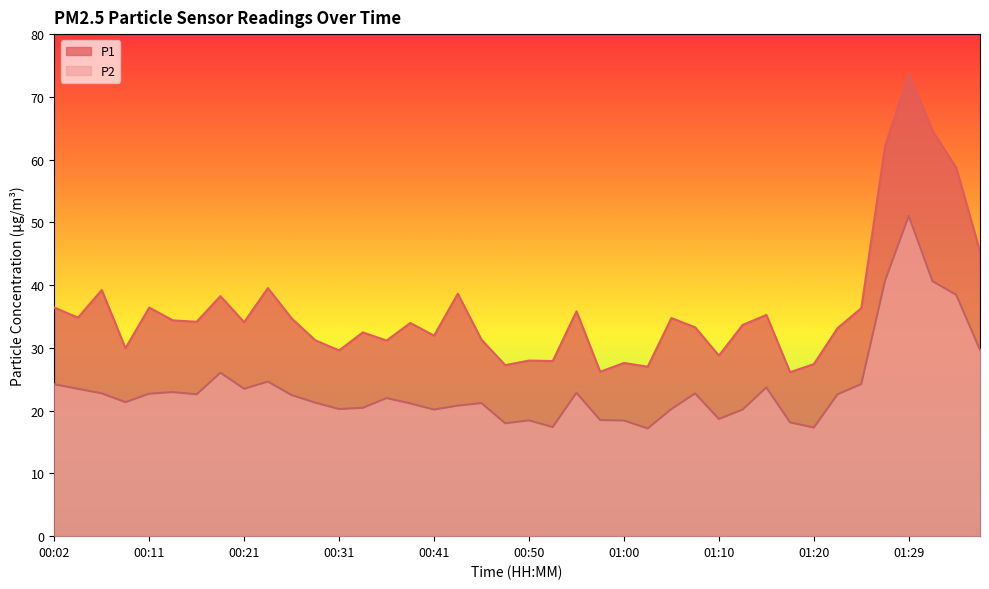

What is the label of the 9th point from the right?

01:17